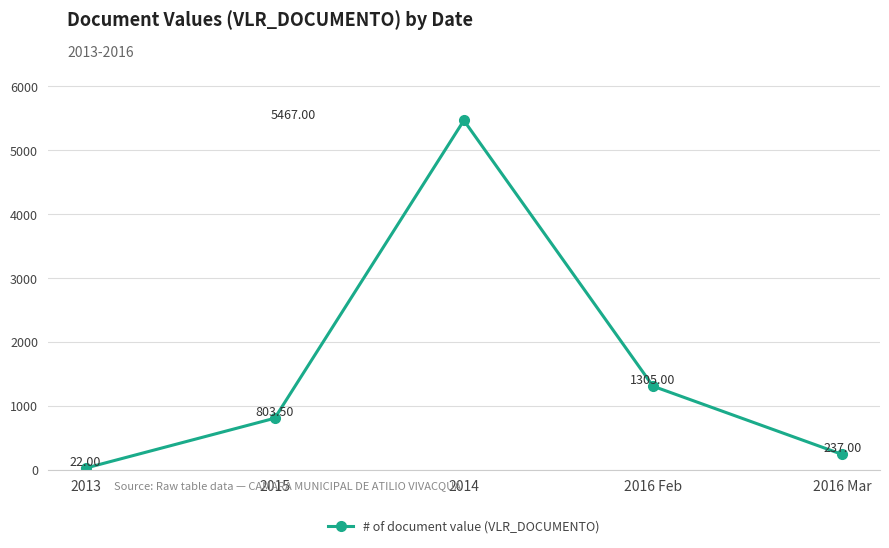

What position from the right is 2016 Mar?

1